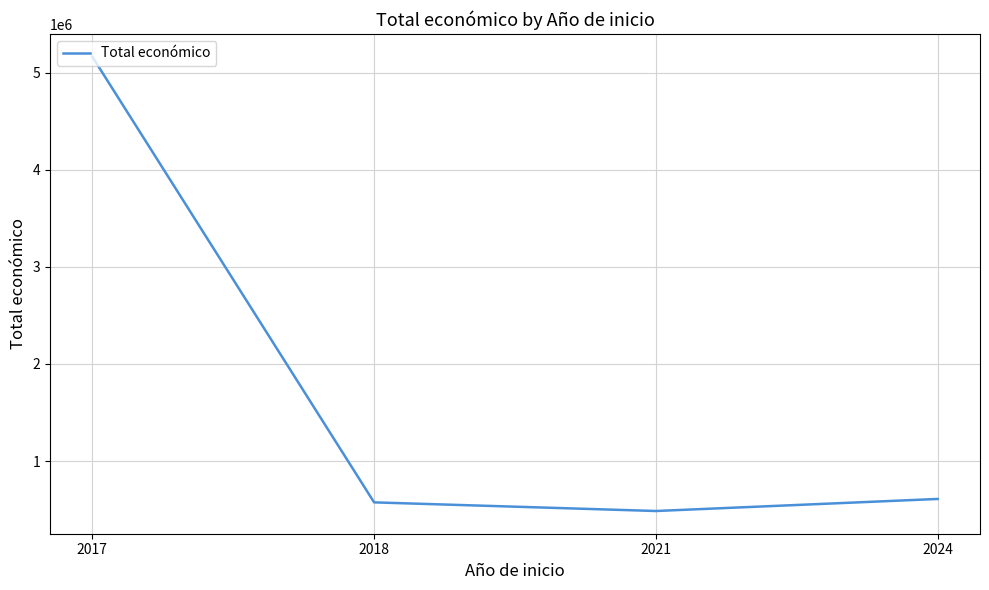

What is the smallest value displayed?

485043